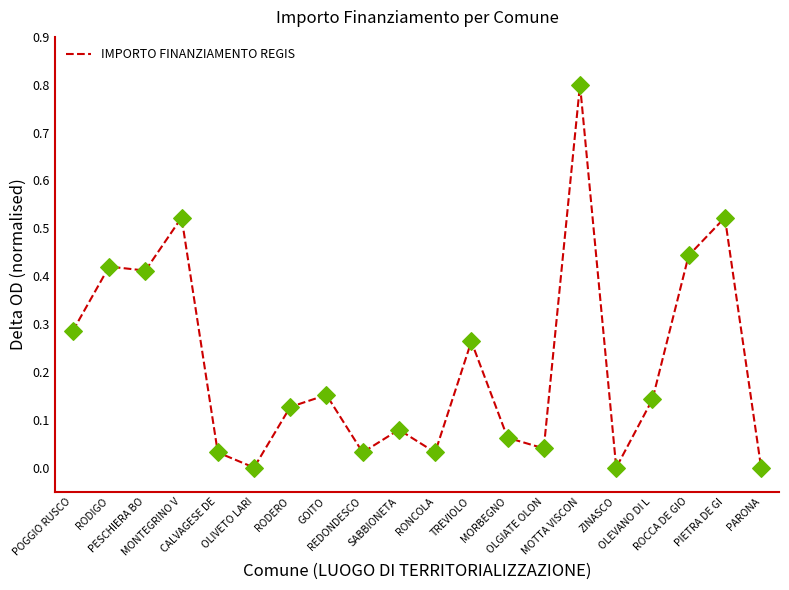

What is the change in value from ZINASCO to OLEVANO DI L?

+0.1